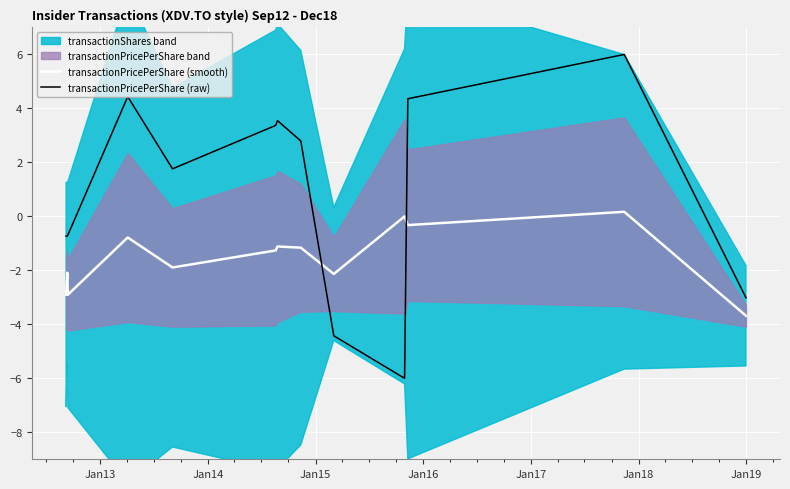

How many times do transactionPricePerShare (smooth) and transactionPricePerShare (raw) cross each other?

2